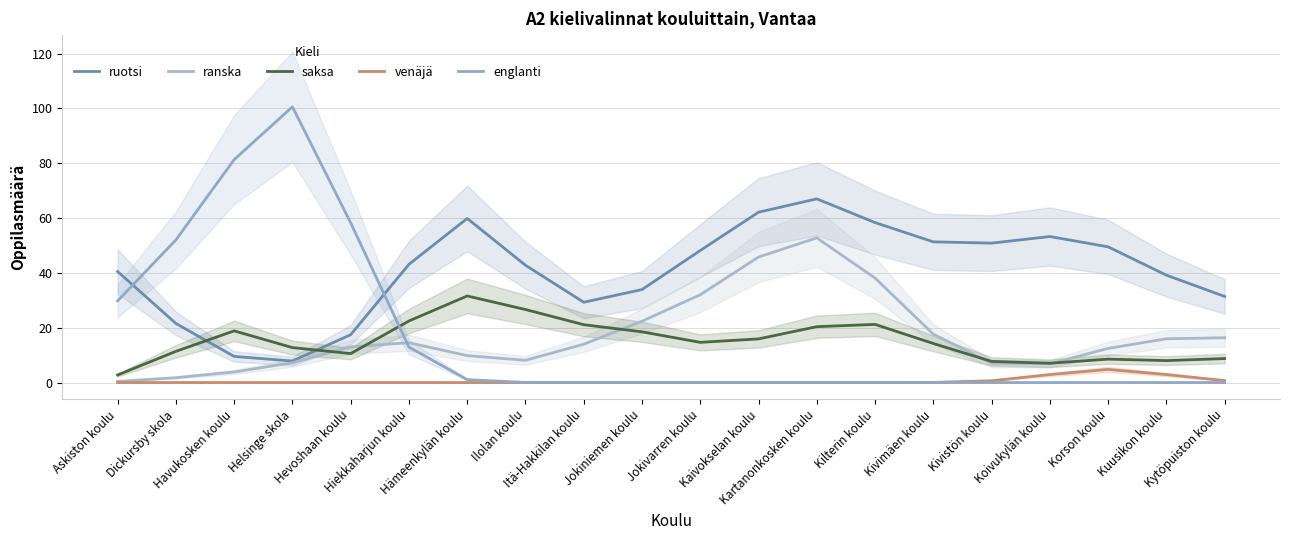

What position from the right is Hevoshaan koulu?

16